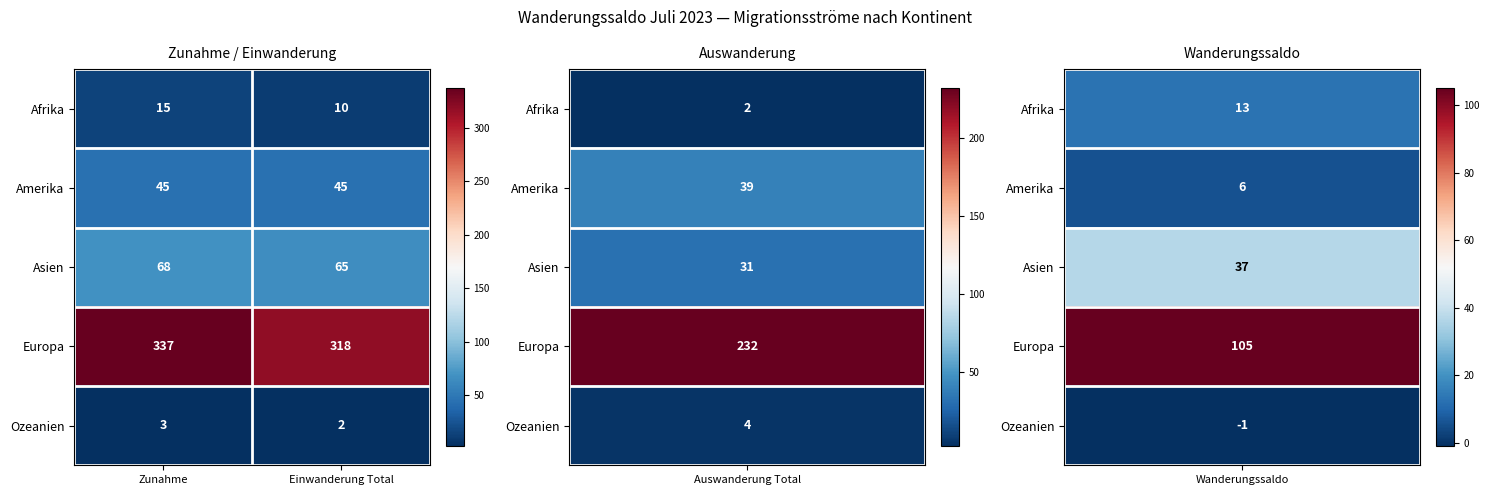

Is it true that Europa equals 500 at Einwanderung Total?

False